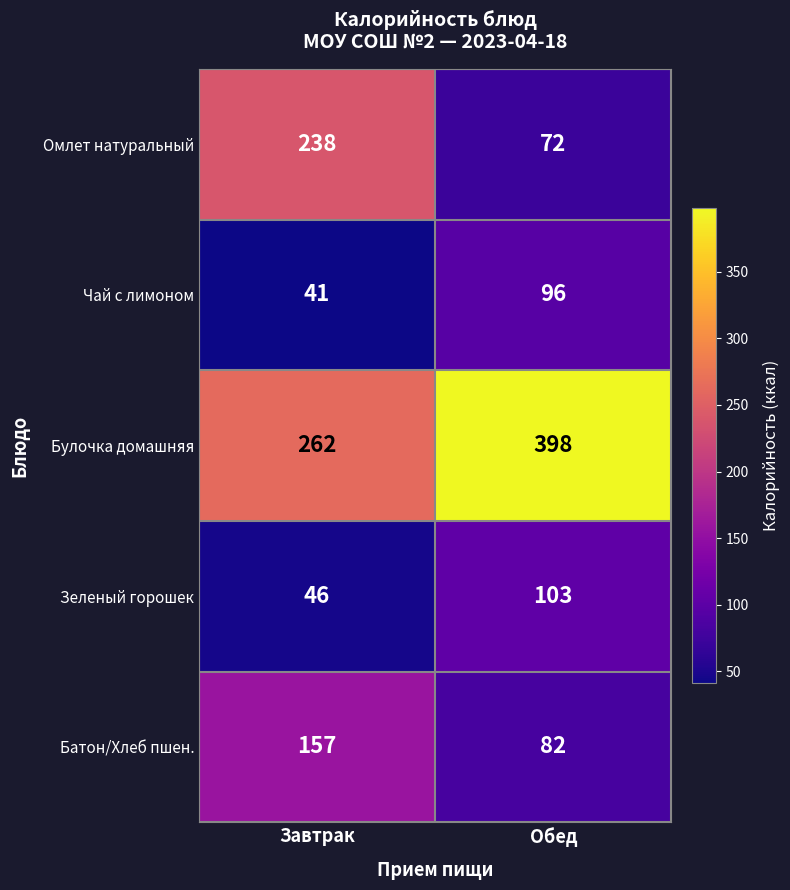

The Булочка домашняя series shows 441 at Завтрак. True or false?

False